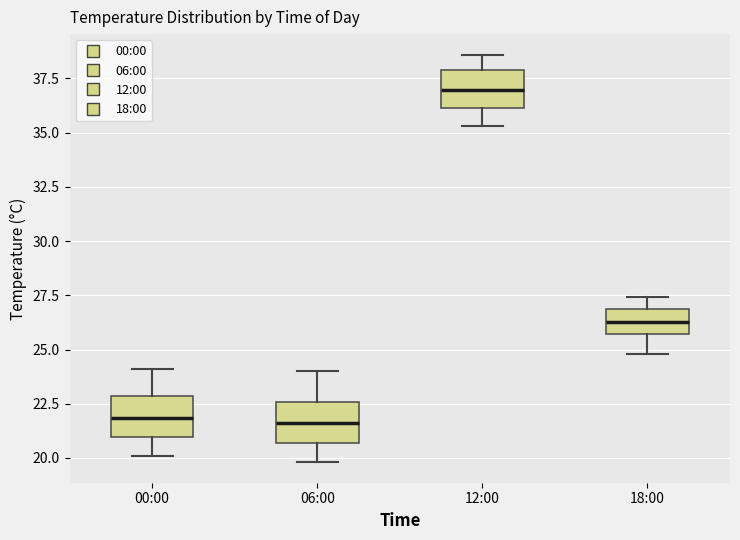

Where does the lower whisker of the box for 06:00 end on the y-axis? The values are not printed on the chart, so give them approximately, as read against the axis.

20.0